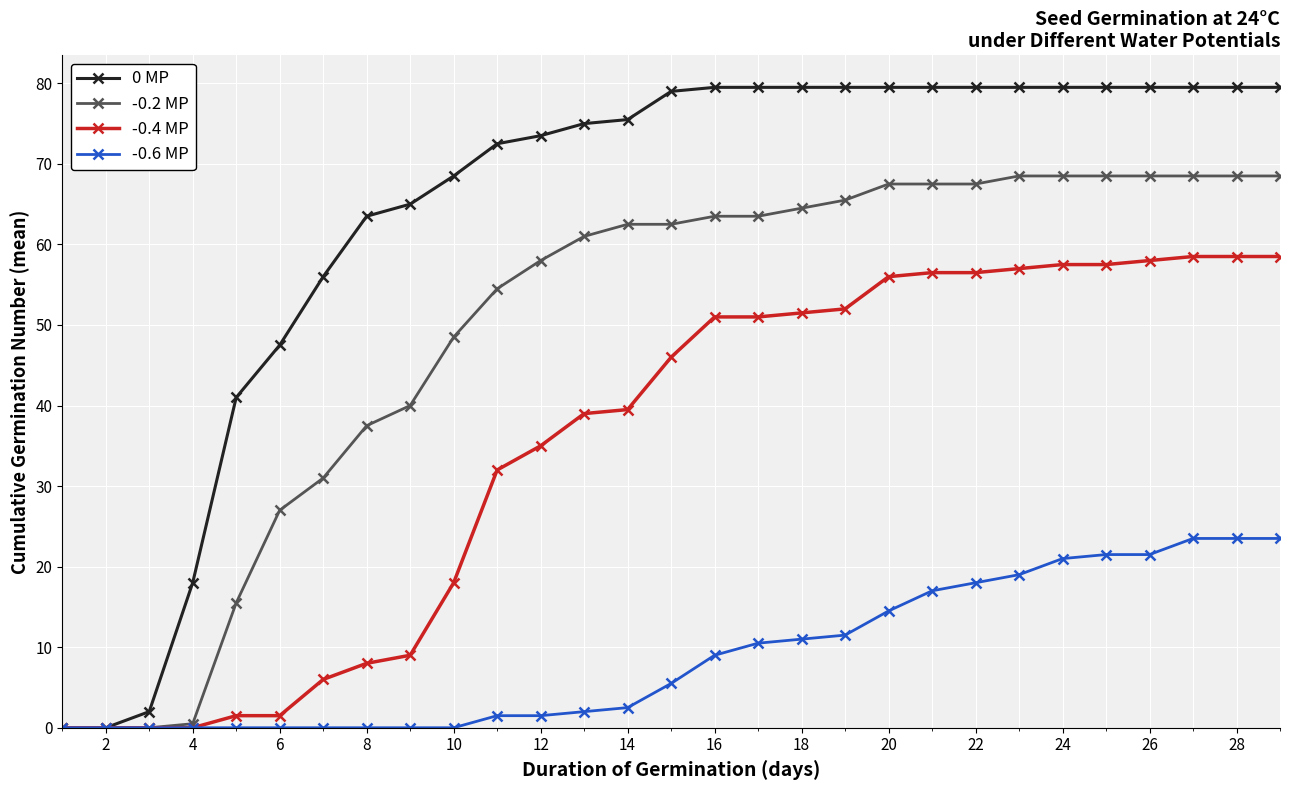

Which series has the widest spread of values?

0 MP